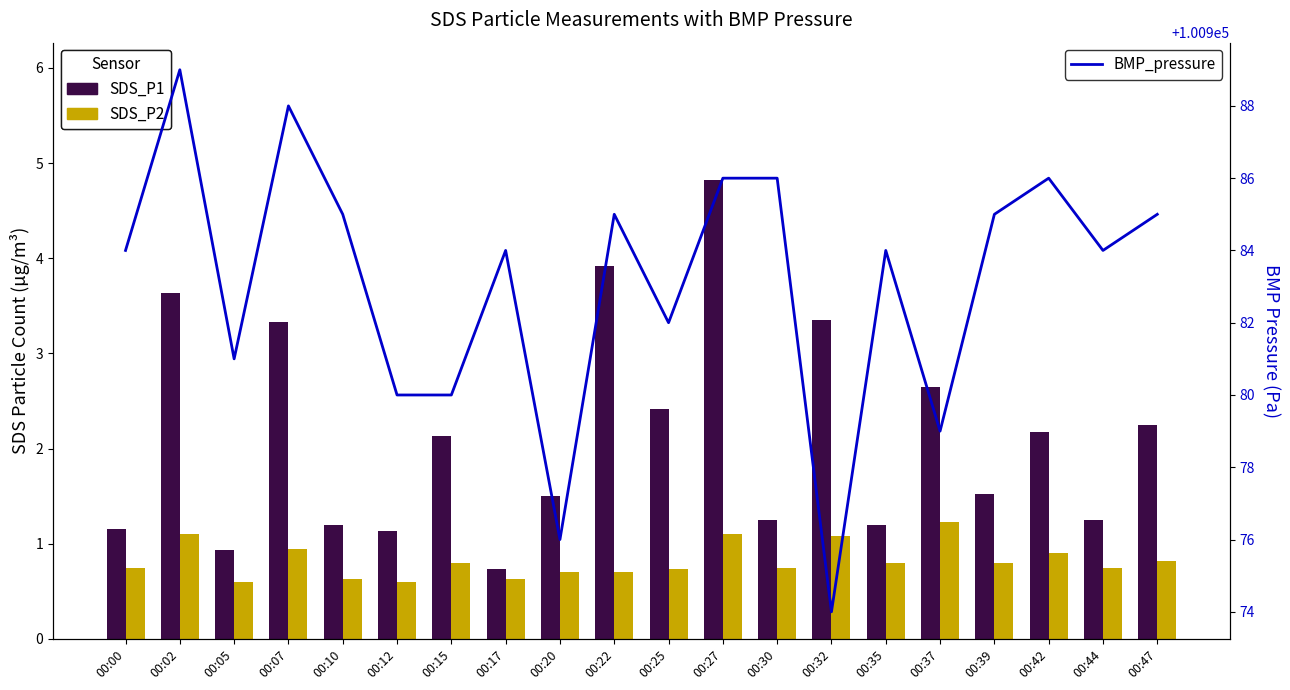

What is the value of the BMP_pressure bar at the 12th from the left?

100986.0